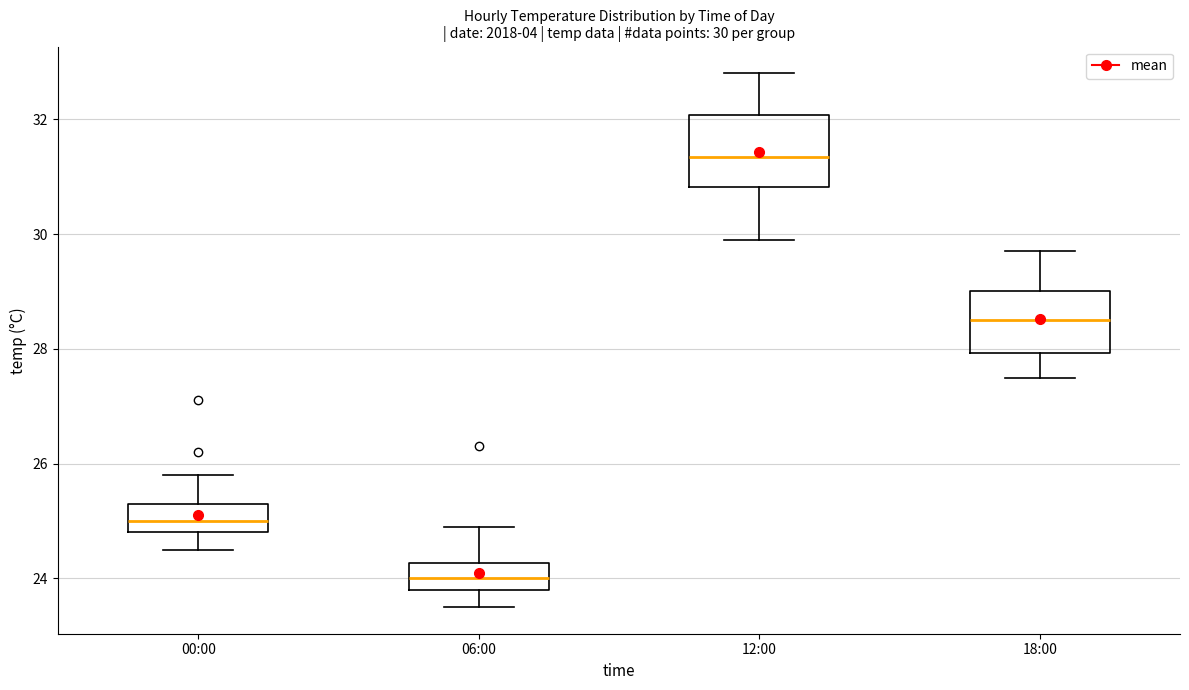

Which box has the lowest median line?

06:00